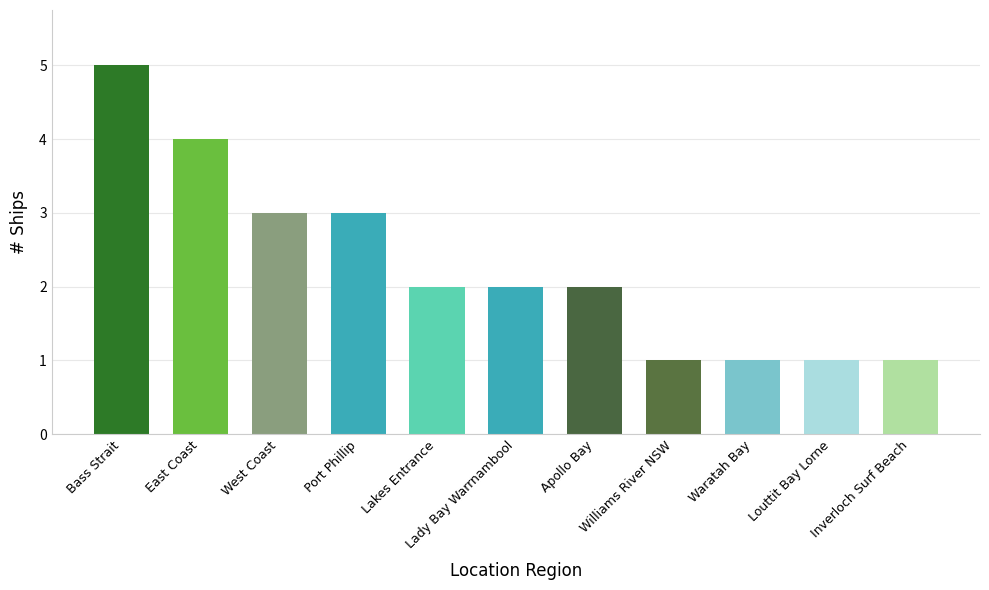

The chart shows a value of 4 at Port Phillip. True or false?

False